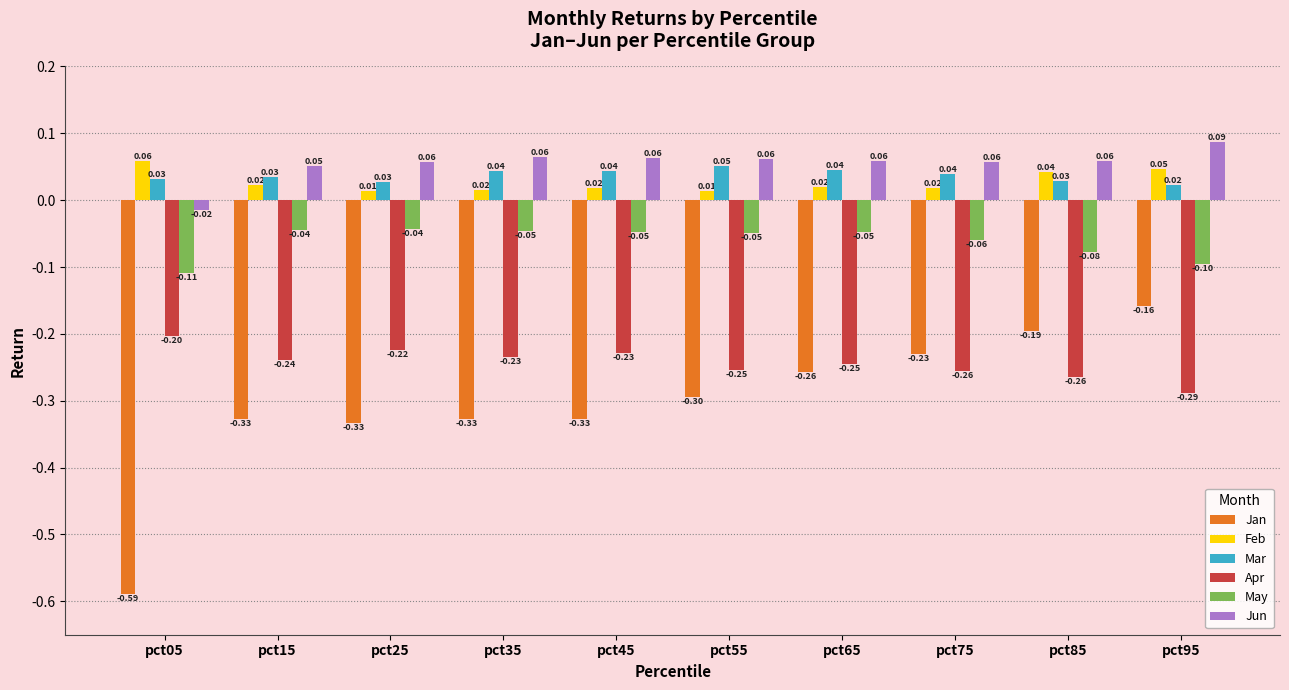

At which category does the chart reach its minimum across all series?

pct05